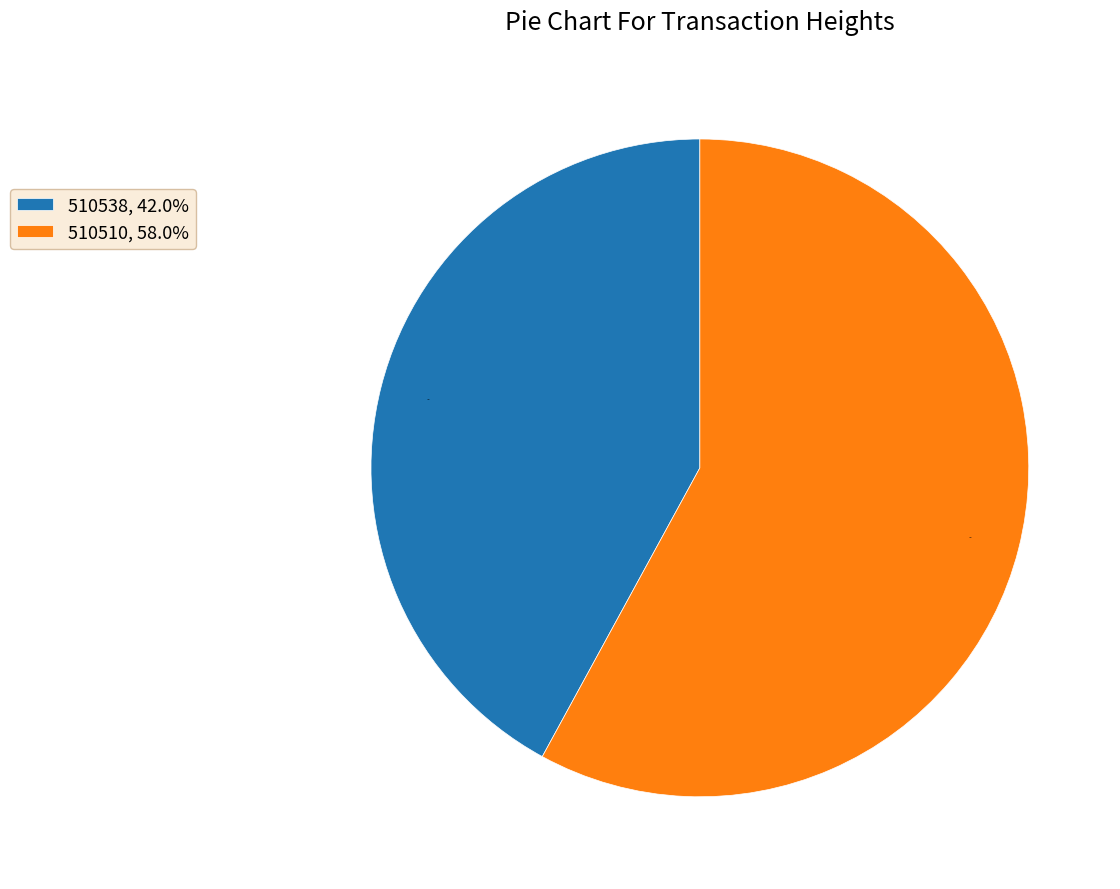

What is the majority slice?

510510